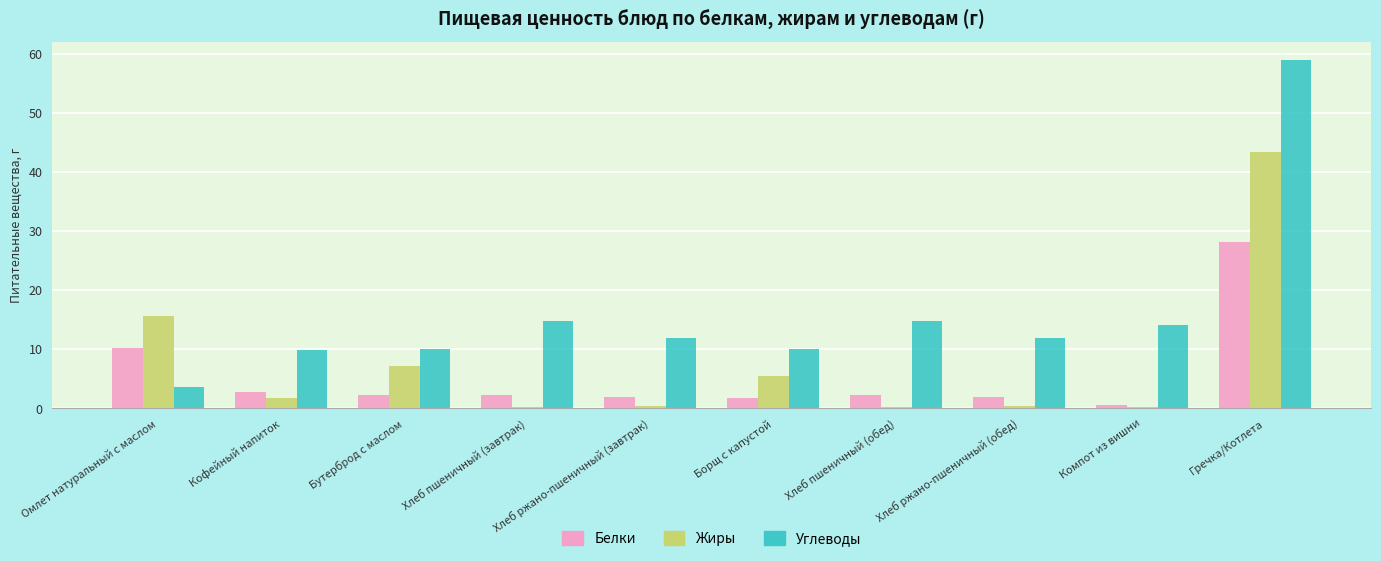

How many groups of bars are there?

10